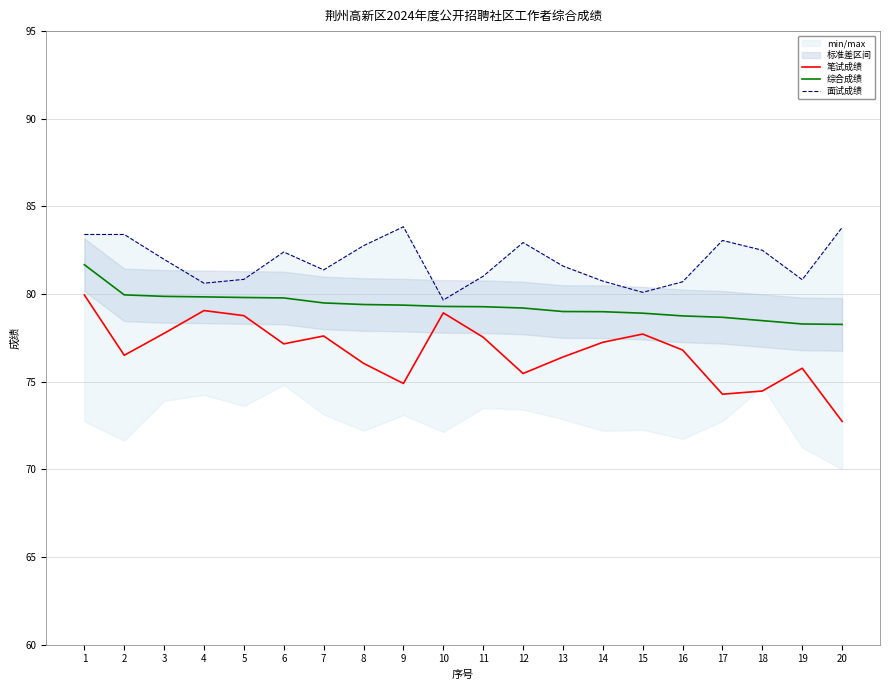

What is the average value of the 面试成绩 series?

81.9